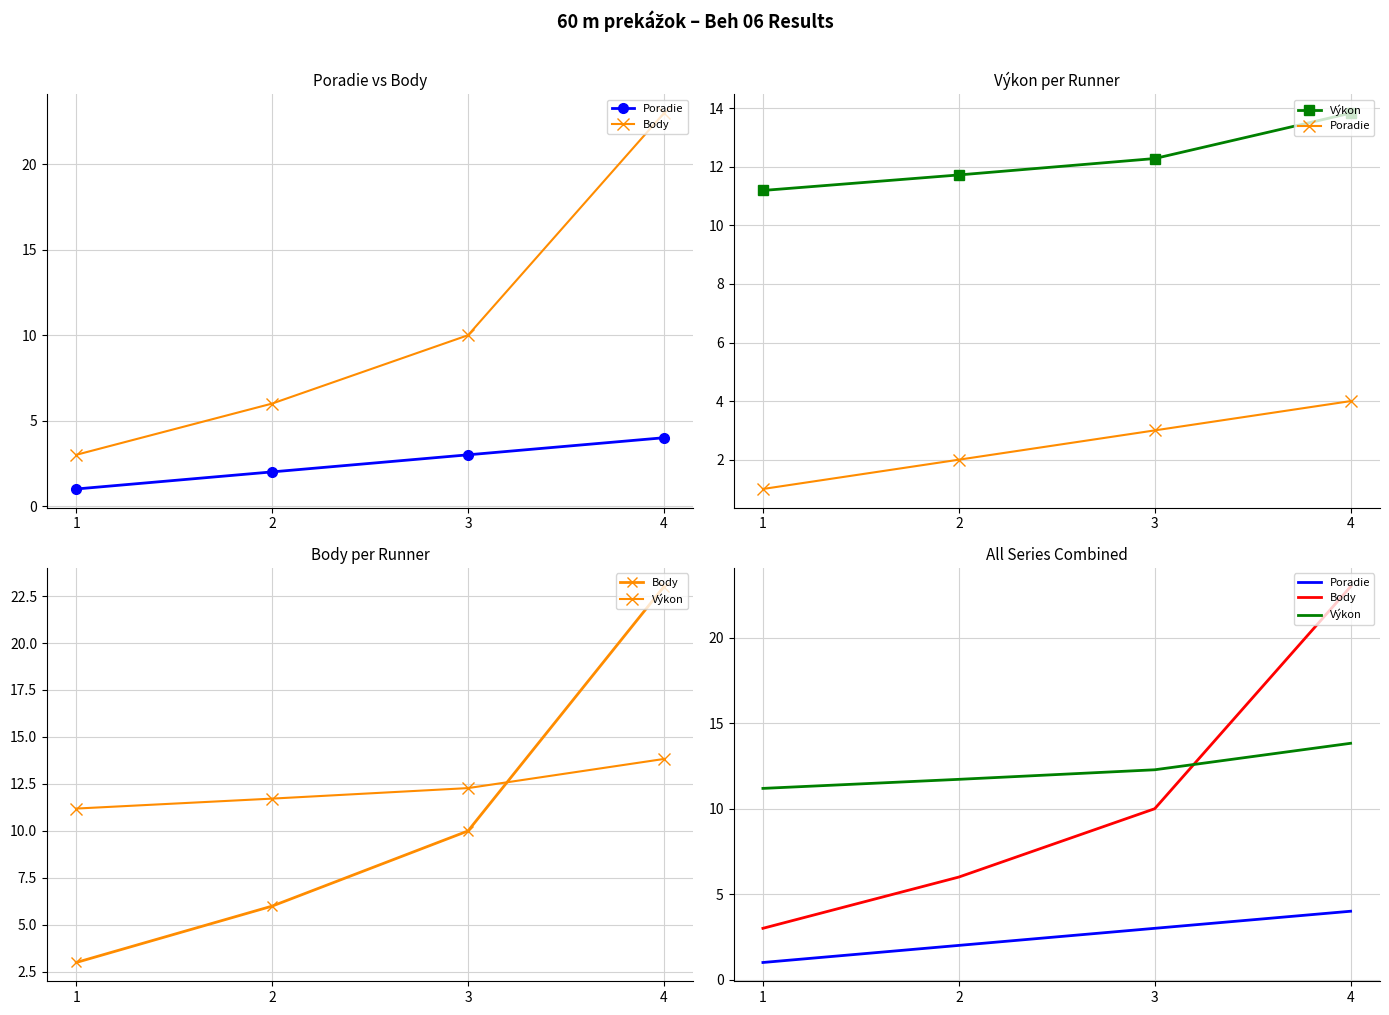

At which category is the sum across all series the highest?

4